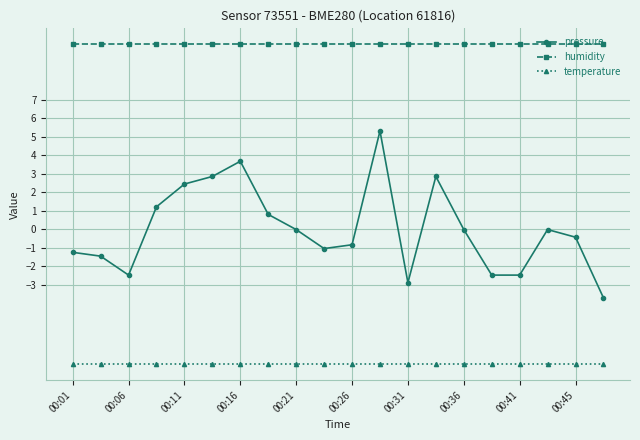

What is the value of the humidity point at the 17th from the left?

10.0